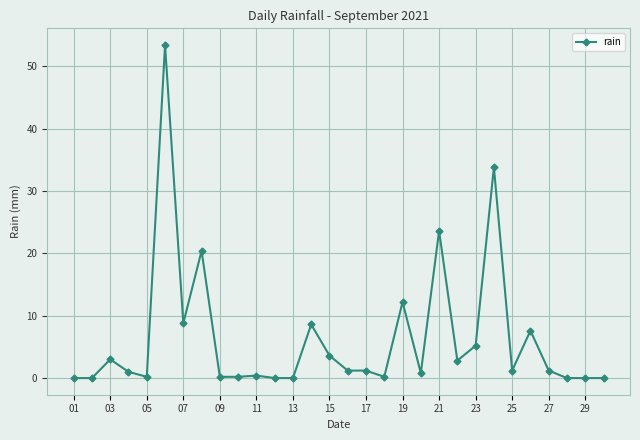

What is the difference between the second highest and minimum values?

33.8